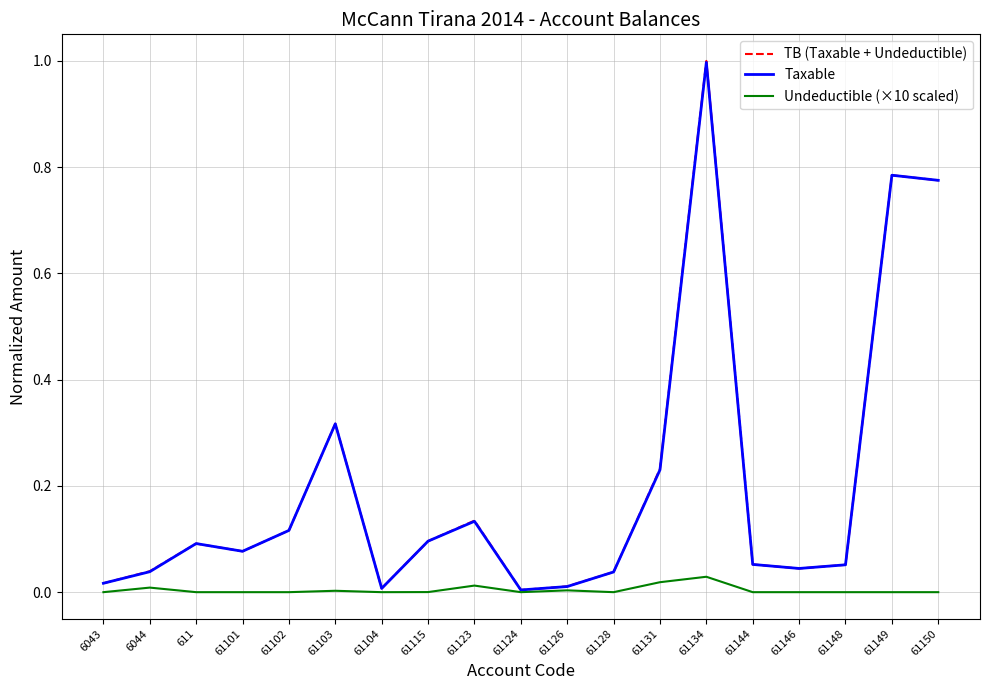

How many series are shown in this chart?

3